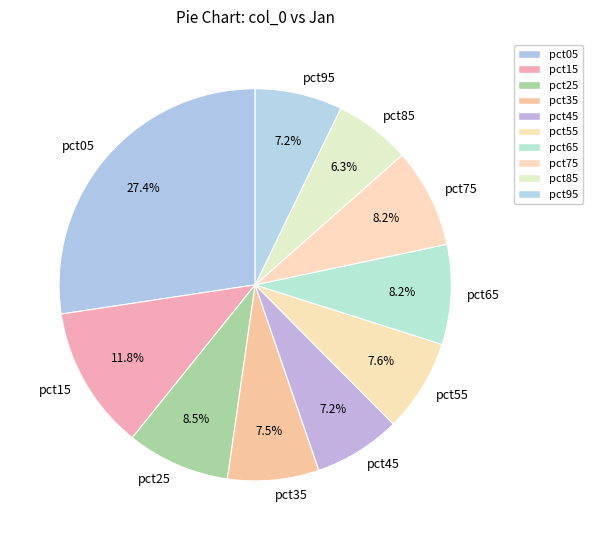

Is the sum of pct85 and pct55 greater than half?

No